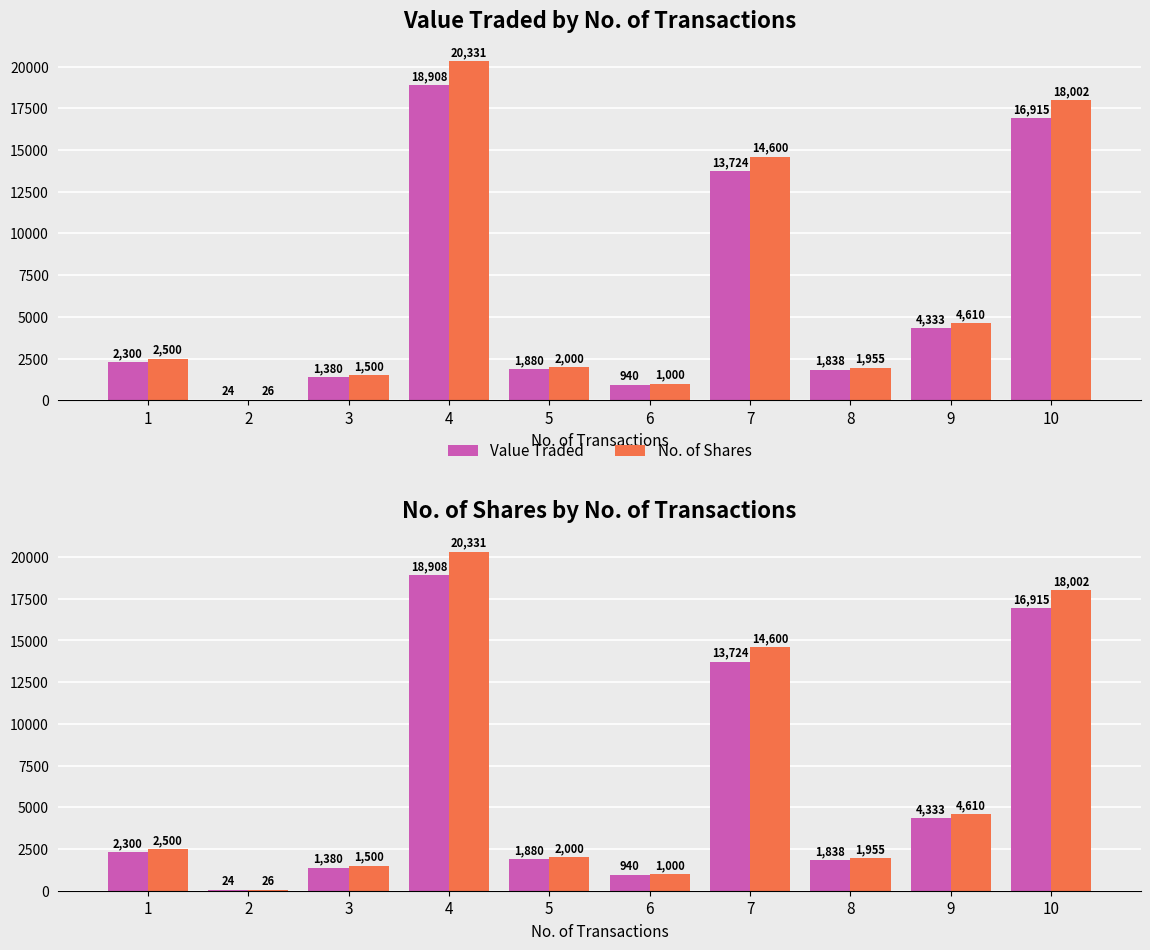

Are the bars horizontal?

No